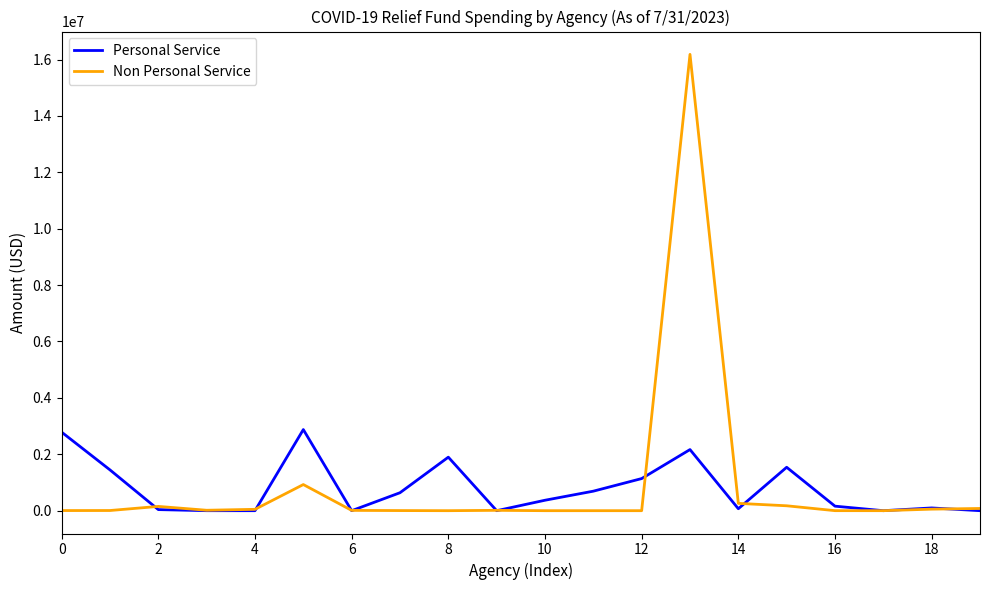

True or false: Personal Service and Non Personal Service intersect in this chart.

True